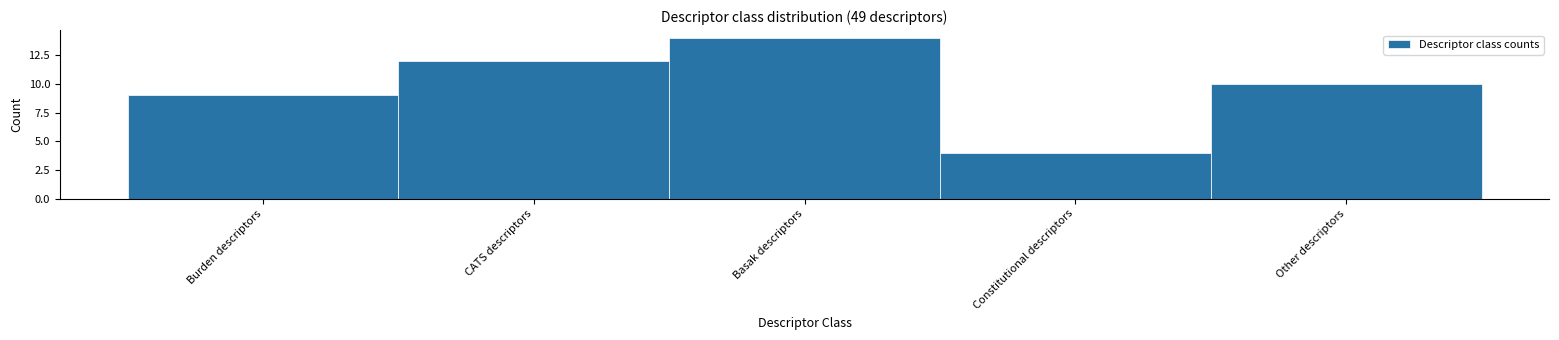

Reading left to right, list all the values displayed in this chart.

Burden descriptors=9	CATS descriptors=12	Basak descriptors=14	Constitutional descriptors=4	Other descriptors=10